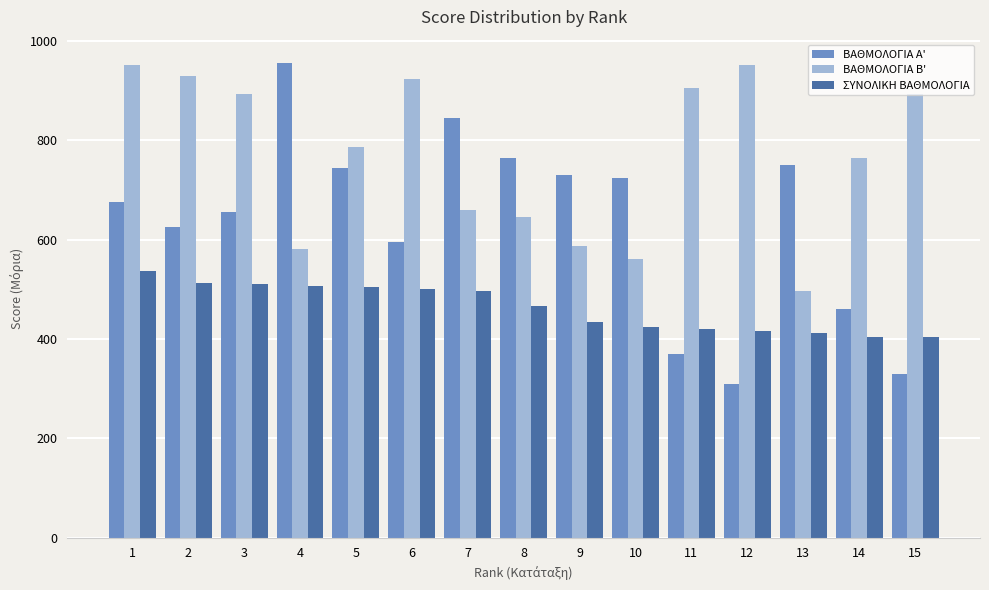

Is it true that ΒΑΘΜΟΛΟΓΙΑ Β' equals 786.0 at 5?

True